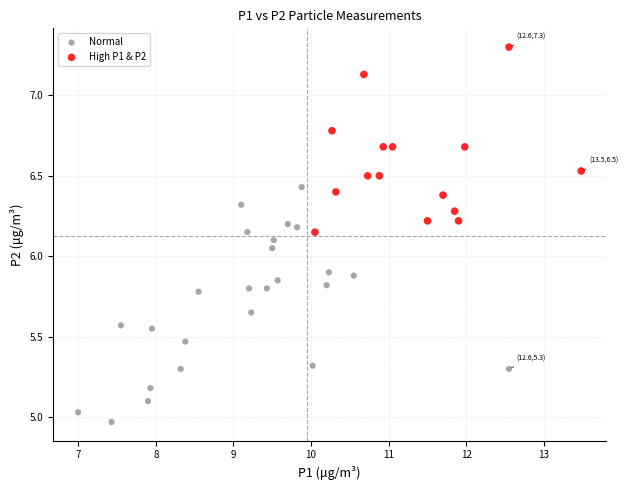

Which series contains the lowest Y value?

Normal